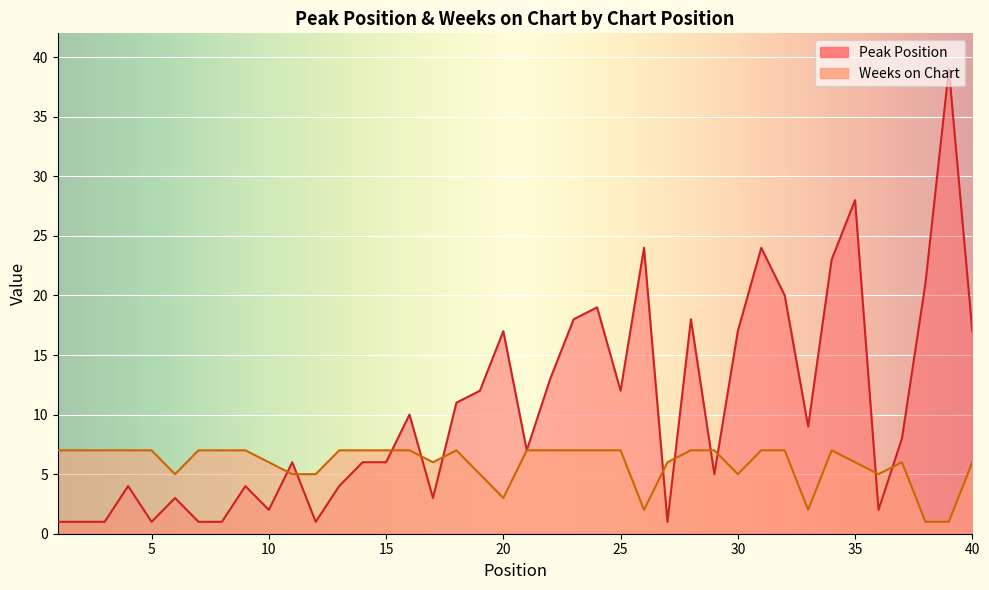

Reading left to right, transcribe all the data shown in this chart.

Peak Position: 1=1	2=1	3=1	4=4	5=1	6=3	7=1	8=1	9=4	10=2	11=6	12=1	13=4	14=6	15=6	16=10	17=3	18=11	19=12	20=17	21=7	22=13	23=18	24=19	25=12	26=24	27=1	28=18	29=5	30=17	31=24	32=20	33=9	34=23	35=28	36=2	37=8	38=21	39=39	40=17
Weeks on Chart: 1=7	2=7	3=7	4=7	5=7	6=5	7=7	8=7	9=7	10=6	11=5	12=5	13=7	14=7	15=7	16=7	17=6	18=7	19=5	20=3	21=7	22=7	23=7	24=7	25=7	26=2	27=6	28=7	29=7	30=5	31=7	32=7	33=2	34=7	35=6	36=5	37=6	38=1	39=1	40=6